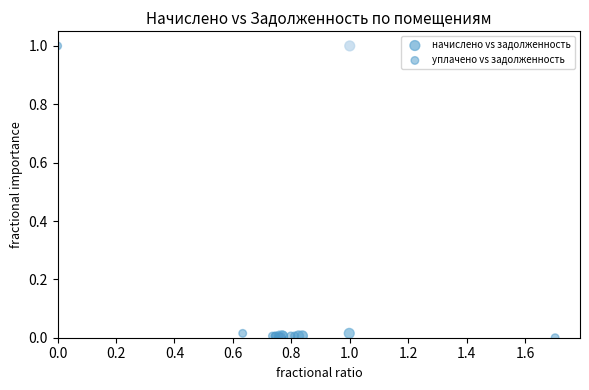

What are all the series names shown in the legend?

начислено vs задолженность, уплачено vs задолженность